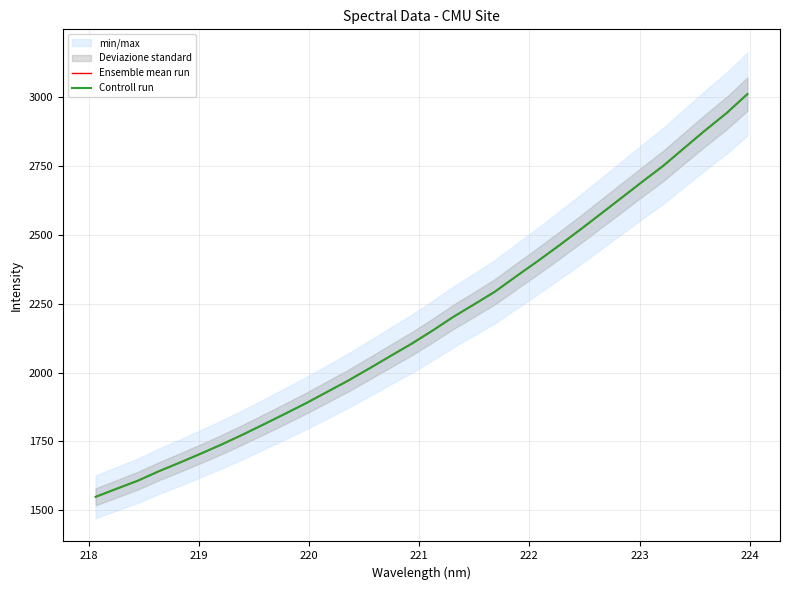

What is the minimum value shown in the chart?

1548.8